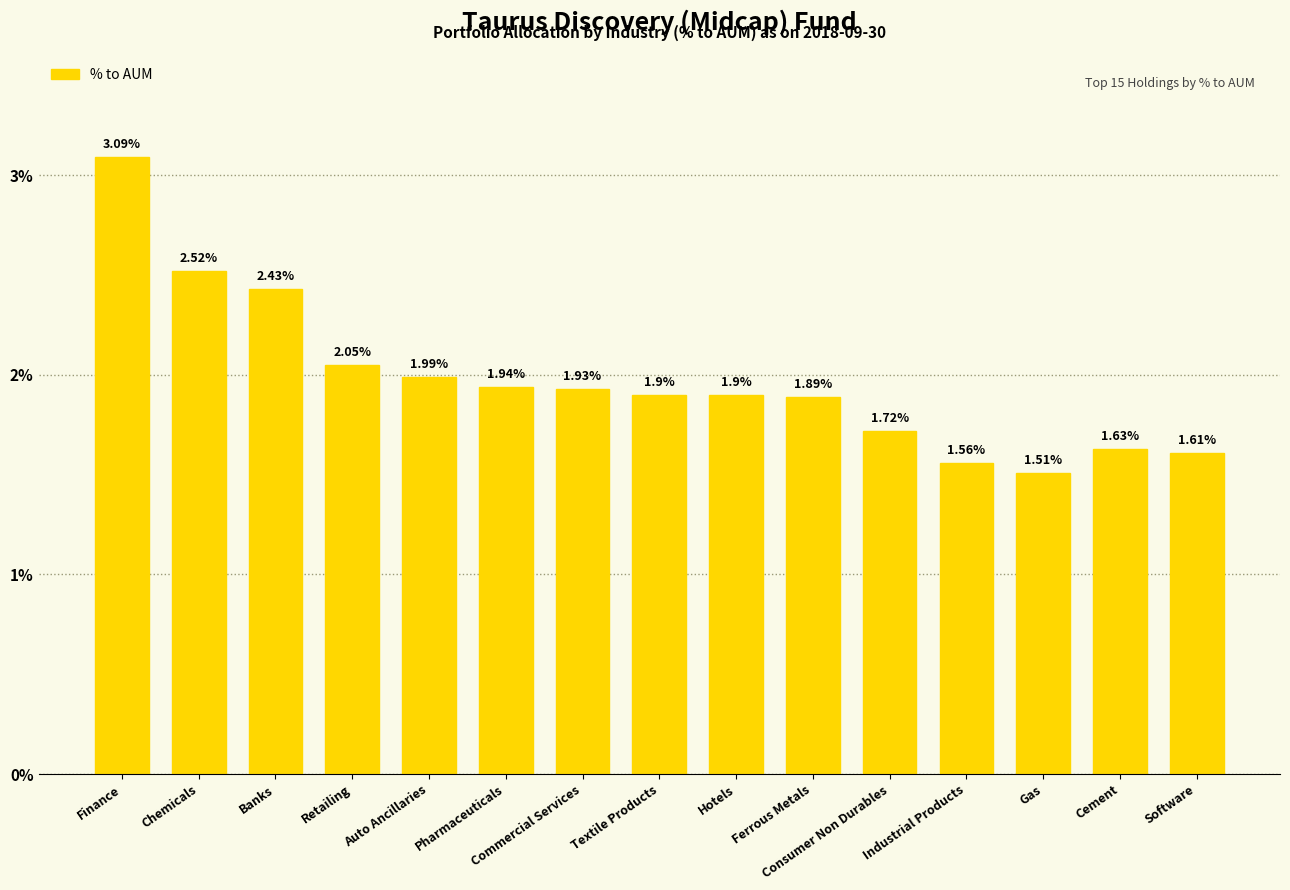

Which category has the lowest value across all series?

Gas